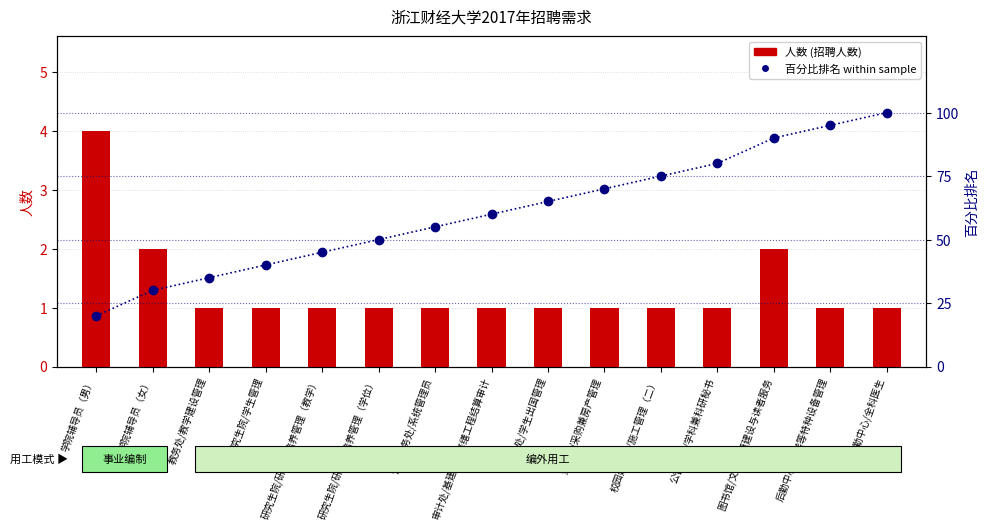

Which series changed the most between 学院辅导员（男） and 后勤中心/电梯等特种设备管理?

百分比排名 (within sample)